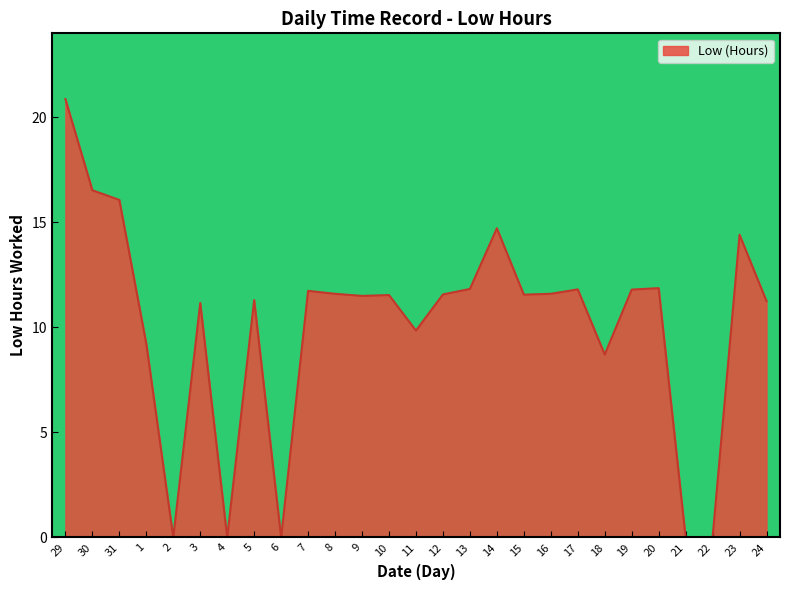

Count the number of categories in the chart.

27